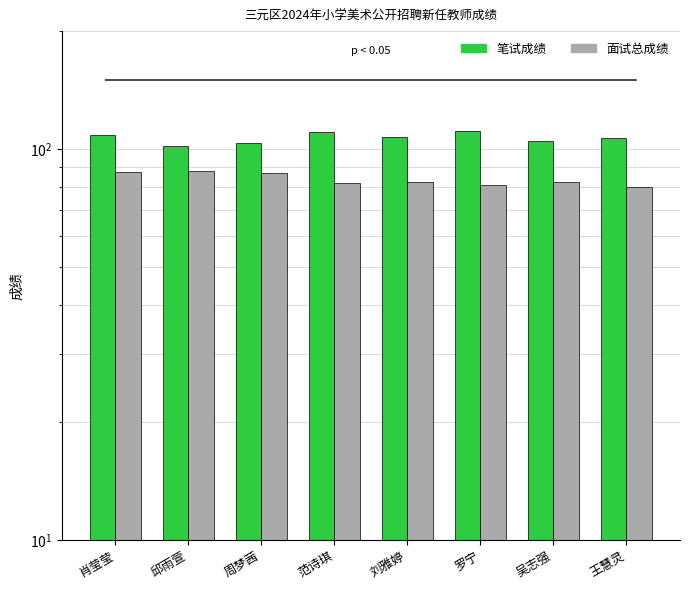

At which category is the sum across all series the highest?

肖莹莹